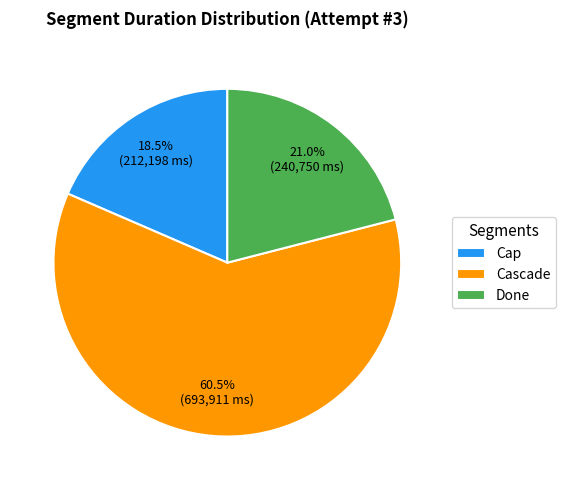

Combined, do Cap and Done account for over 50%?

No